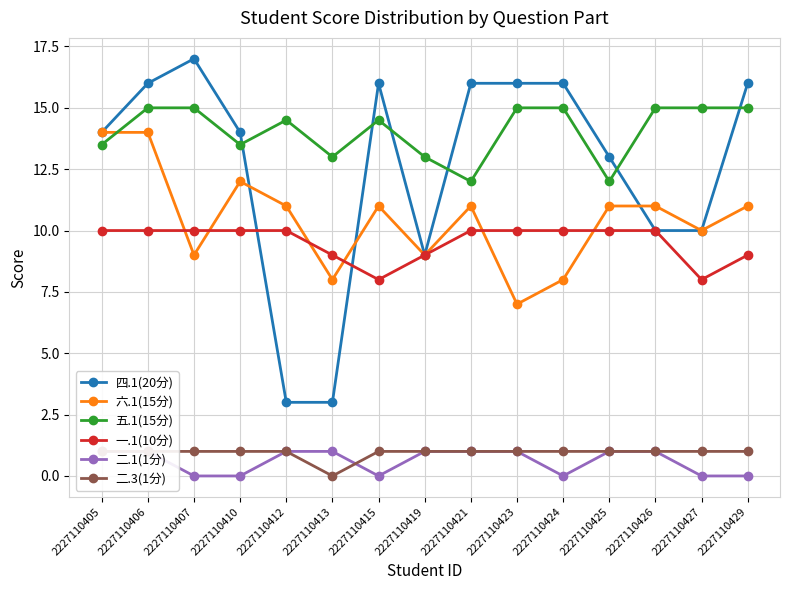

Which has a higher value, 2227110421 or 2227110415?

2227110421